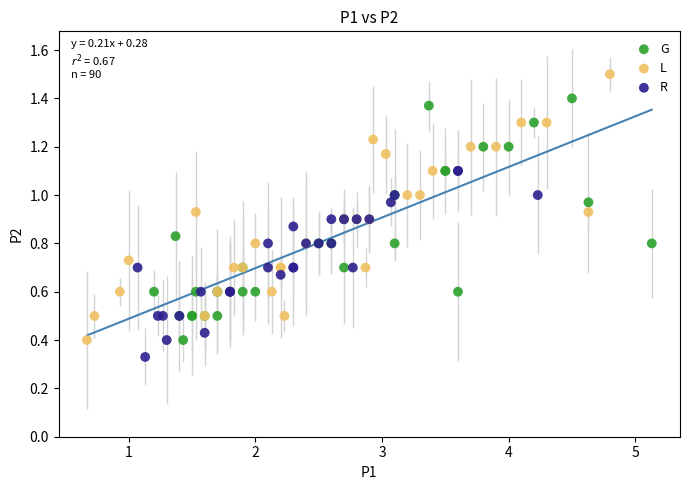

Which series contains the highest Y value?

L